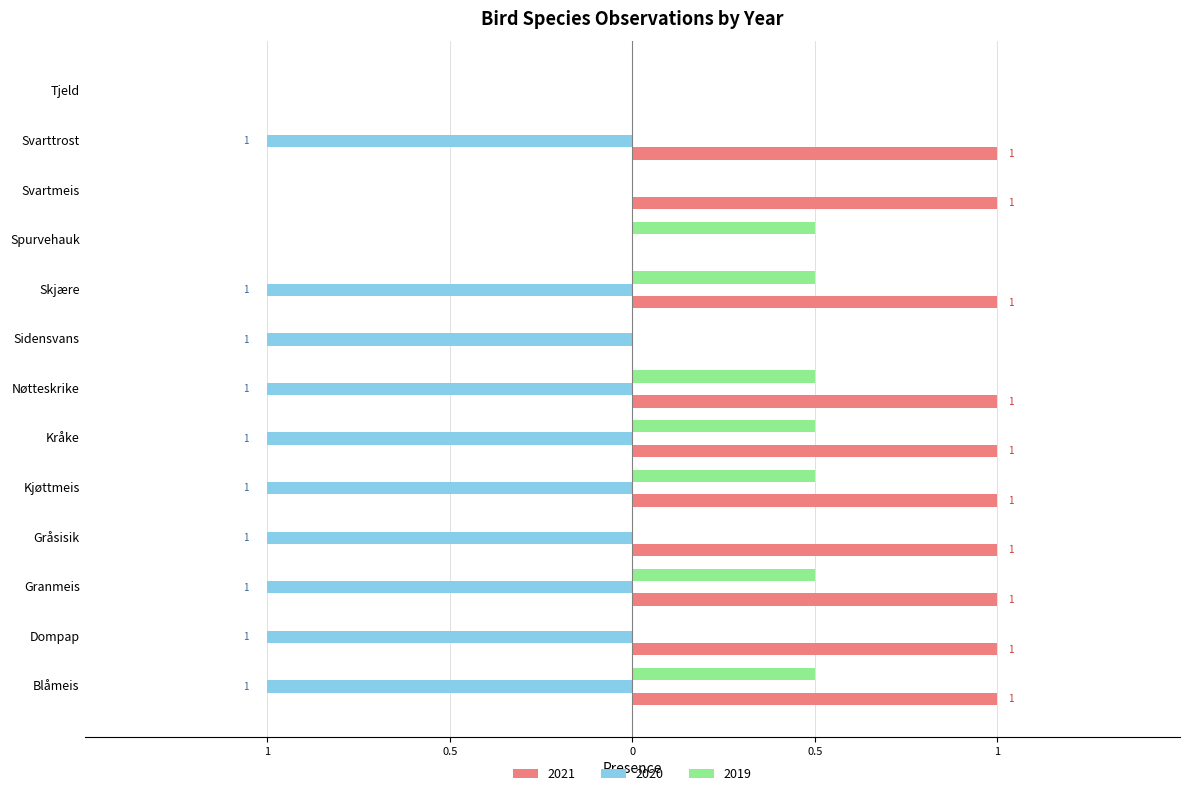

What is the difference between the maximum and minimum values in the 2021 series?

1.0